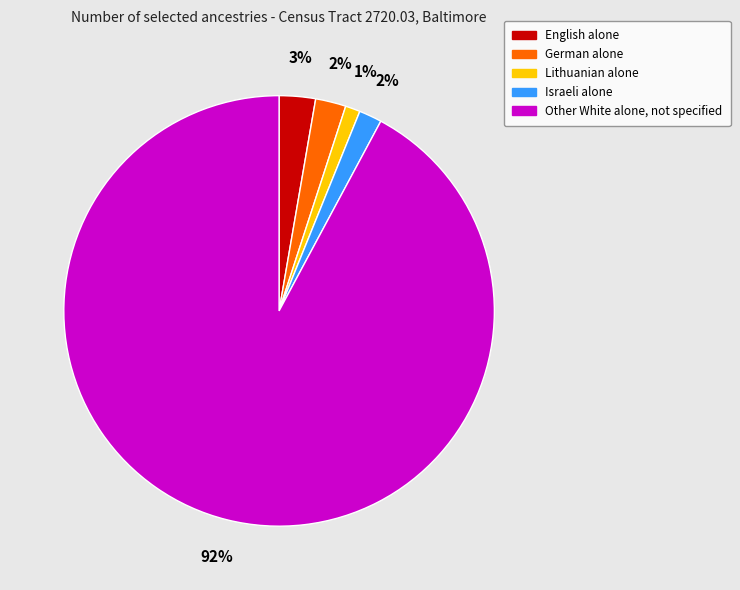

To the nearest percent, what is the combined percentage of Other White alone, not specified and Israeli alone?

94%